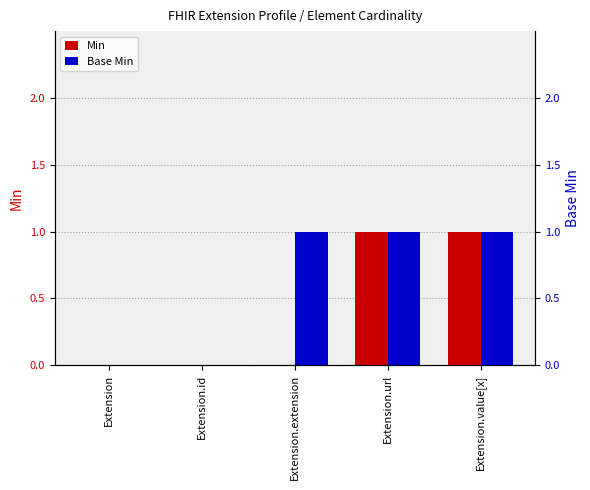

How many data points does each series have?

5